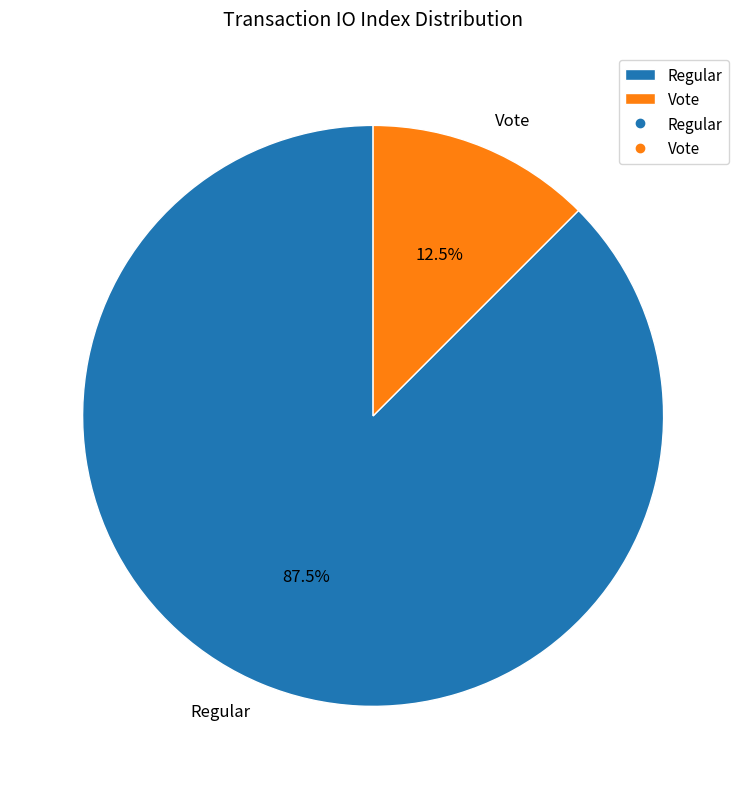

To the nearest percent, what is the combined percentage of Vote and Regular?

100%